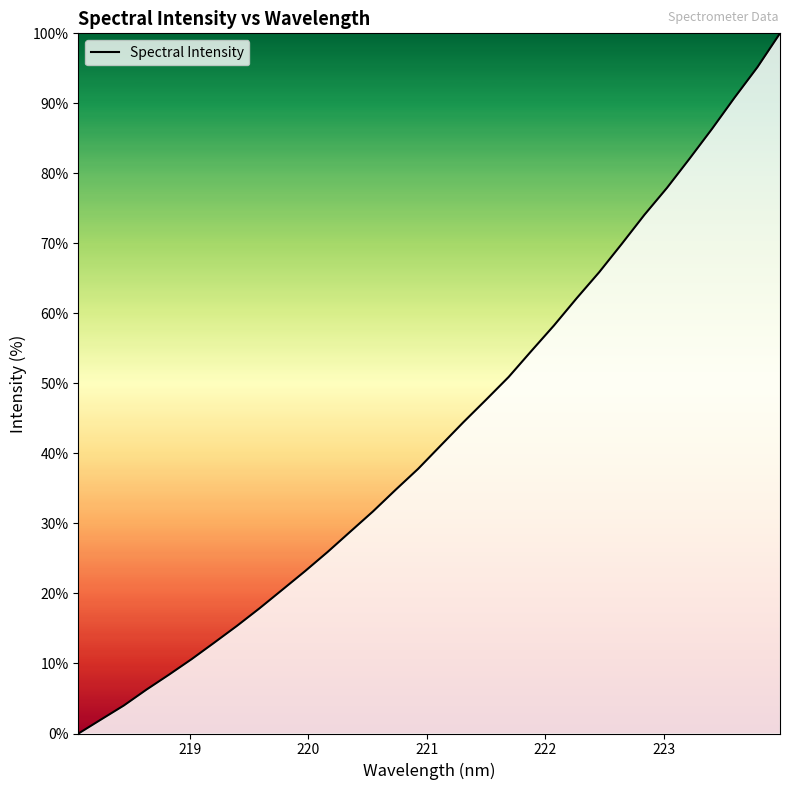

What is the greatest value displayed?

100.0